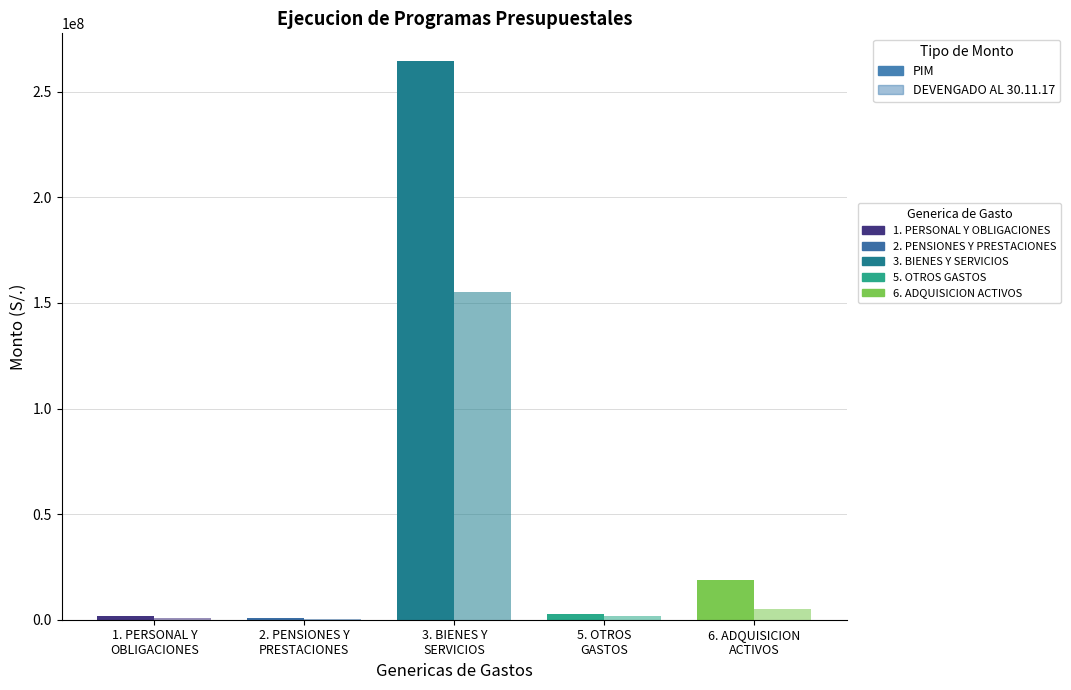

What is the total value across all series at 5. OTROS GASTOS?

4218465.4